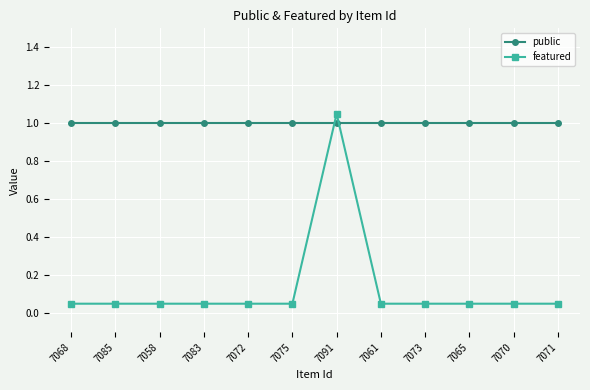

Is the value of public at 7068 greater than the value of featured at 7070?

Yes